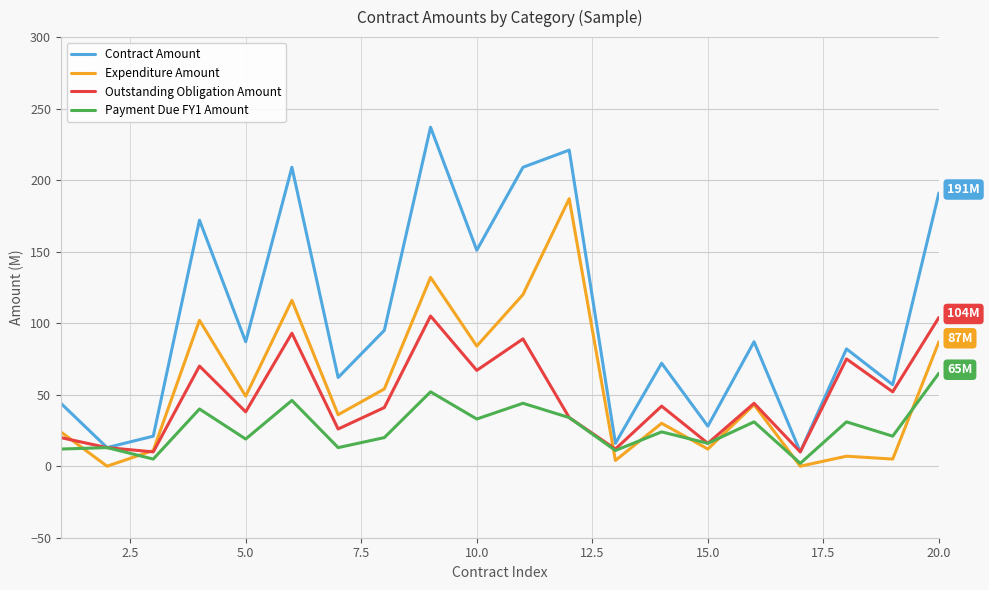

Which series has the widest spread of values?

Contract Amount